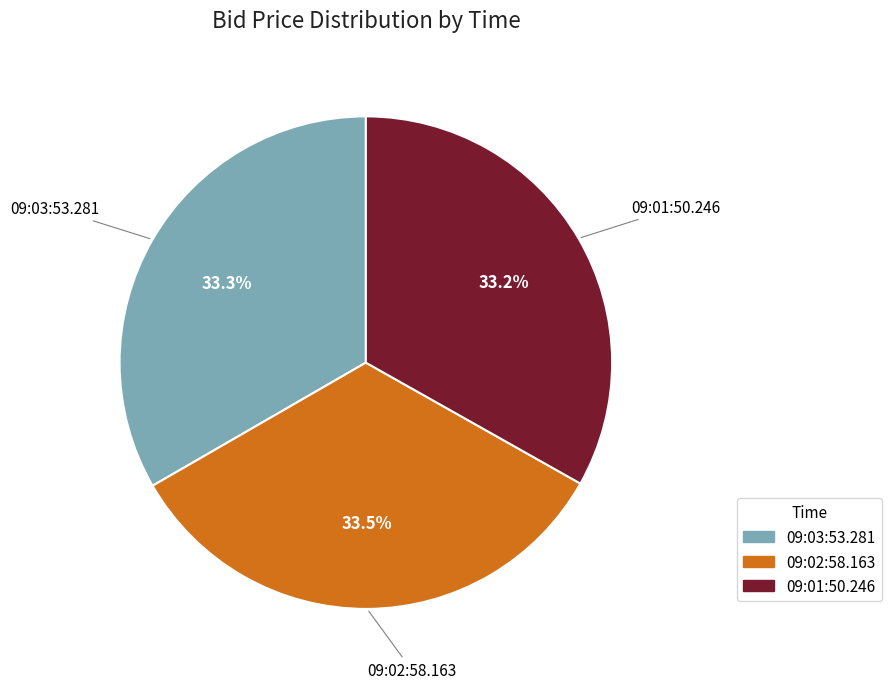

How many segments does this pie chart have?

3